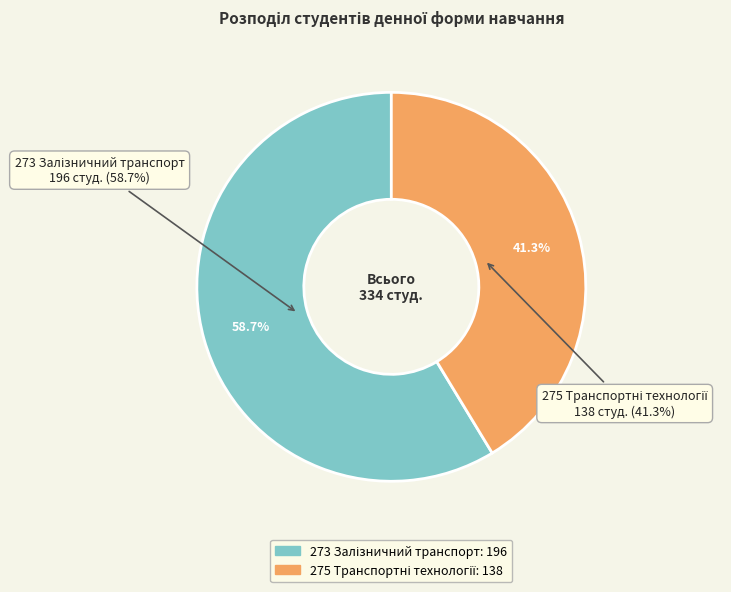

To the nearest percent, what is the combined percentage of 273 Залізничний транспорт and 275 Транспортні технології?

100%